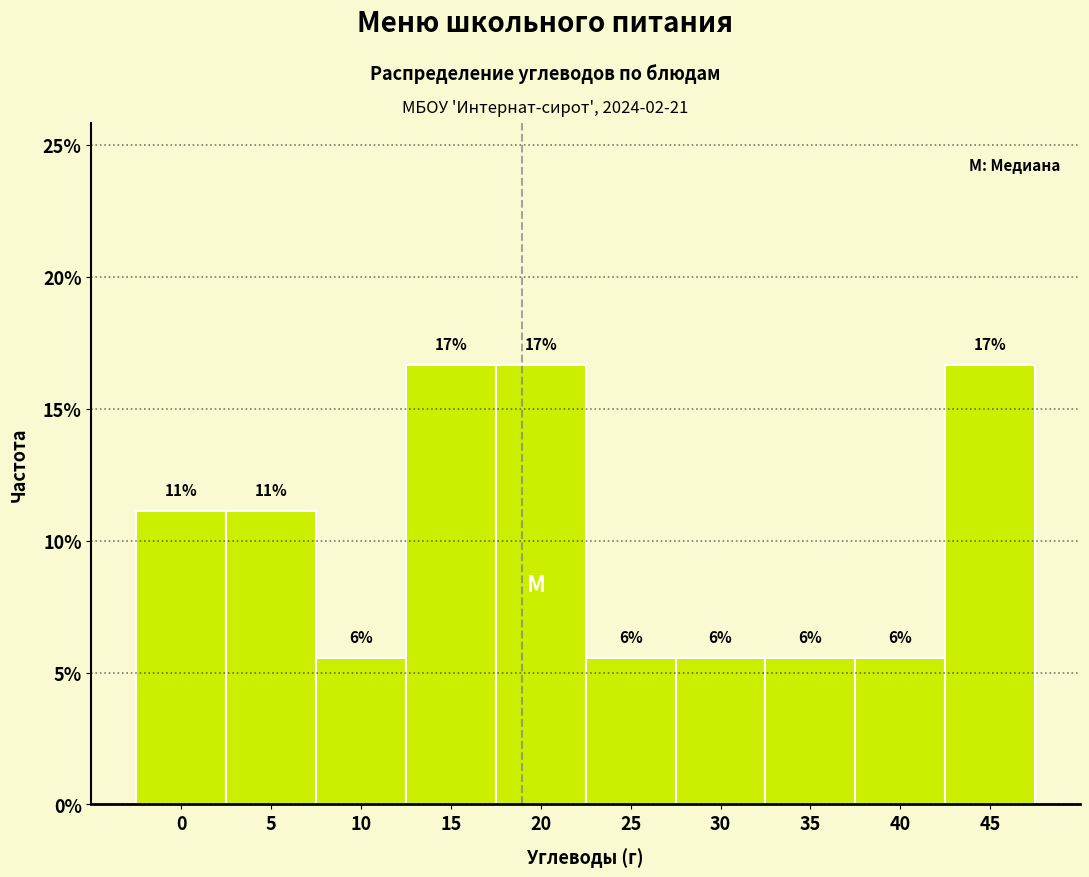

How many bars are there in total?

10